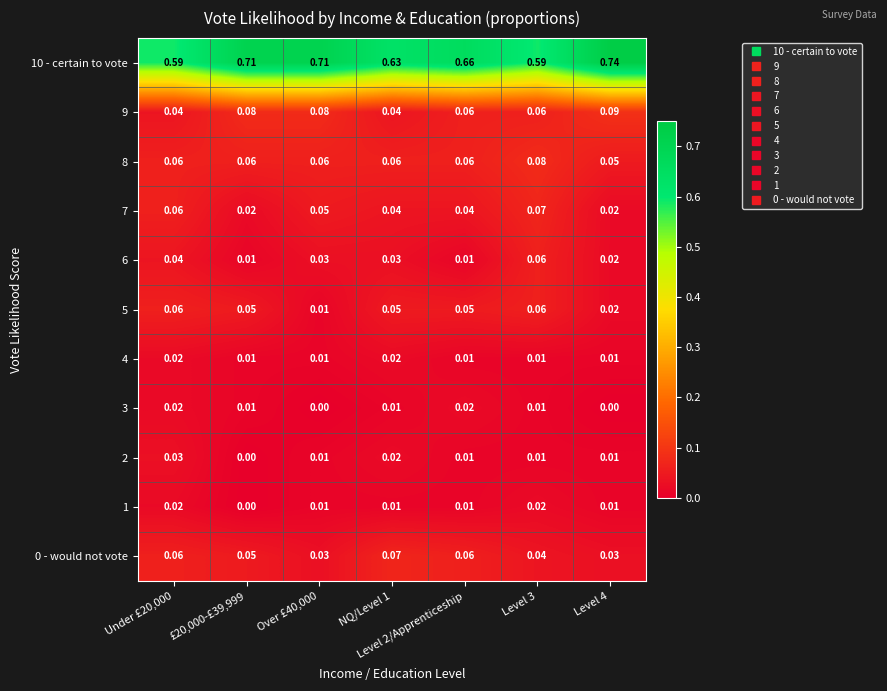

Is the value of 4 at NQ/Level 1 greater than the value of 10 - certain to vote at £20,000-£39,999?

No